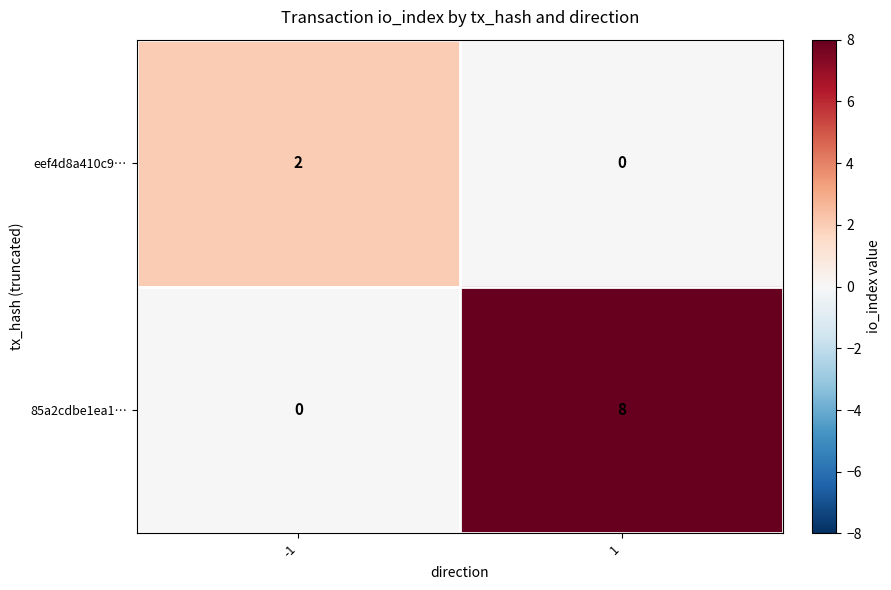

The value of eef4d8a410c9… at -1 is 1. True or false?

False